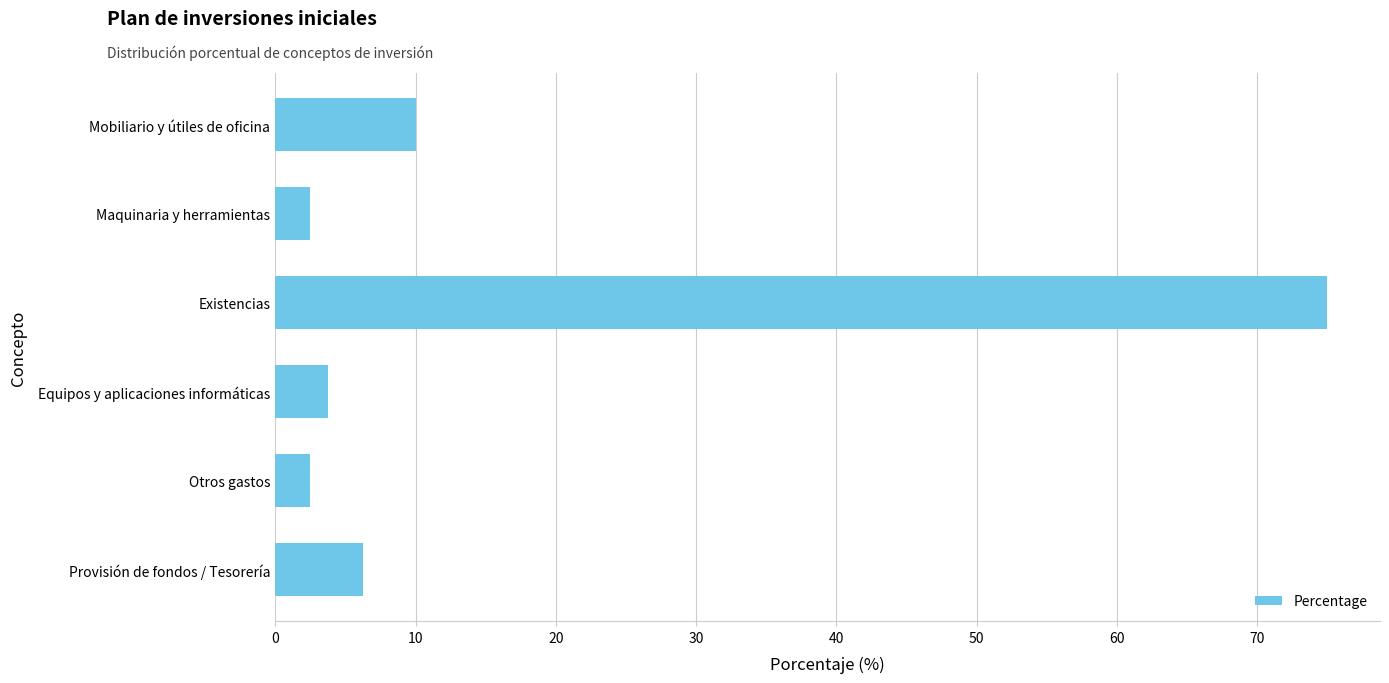

True or false: the data shows 2.5 at Maquinaria y herramientas.

True